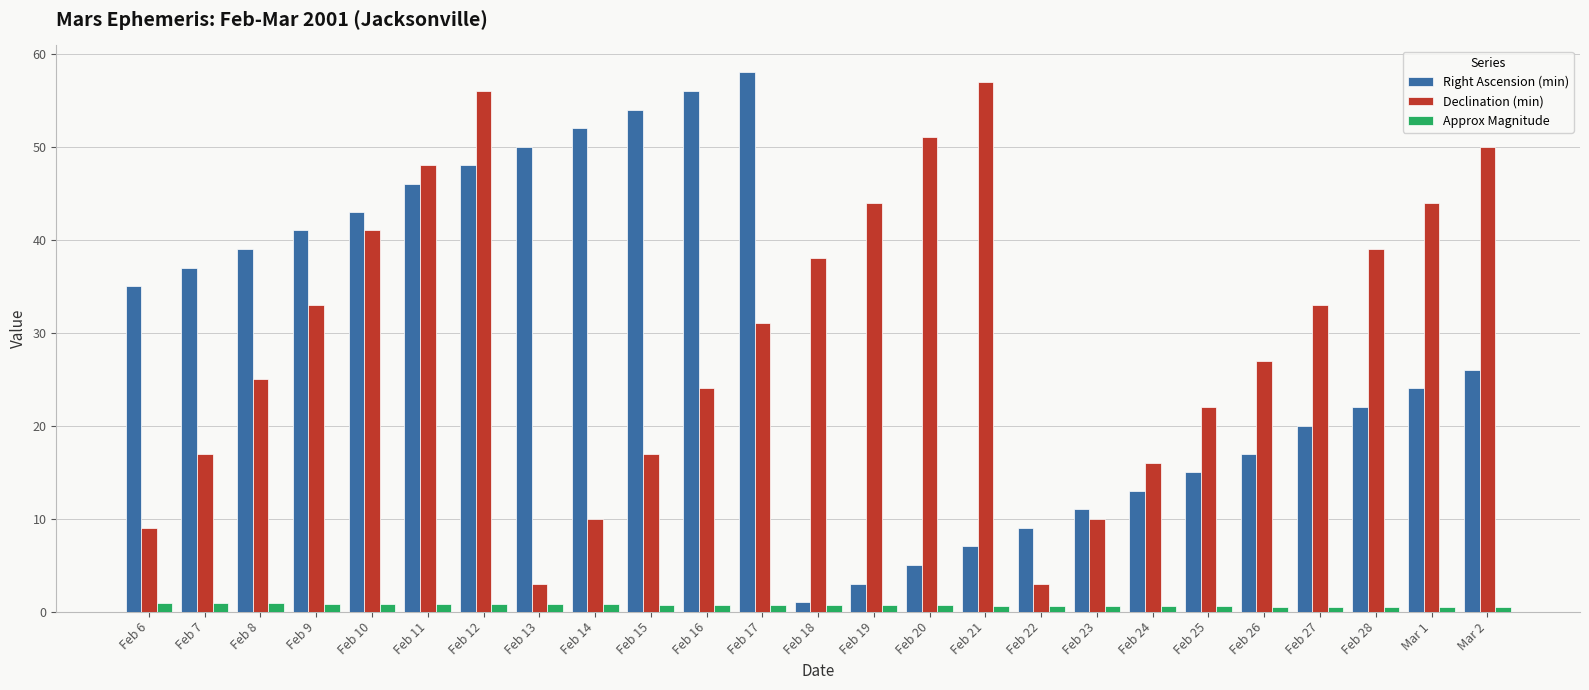

What is the lowest value of the Right Ascension (min) series?

1.0